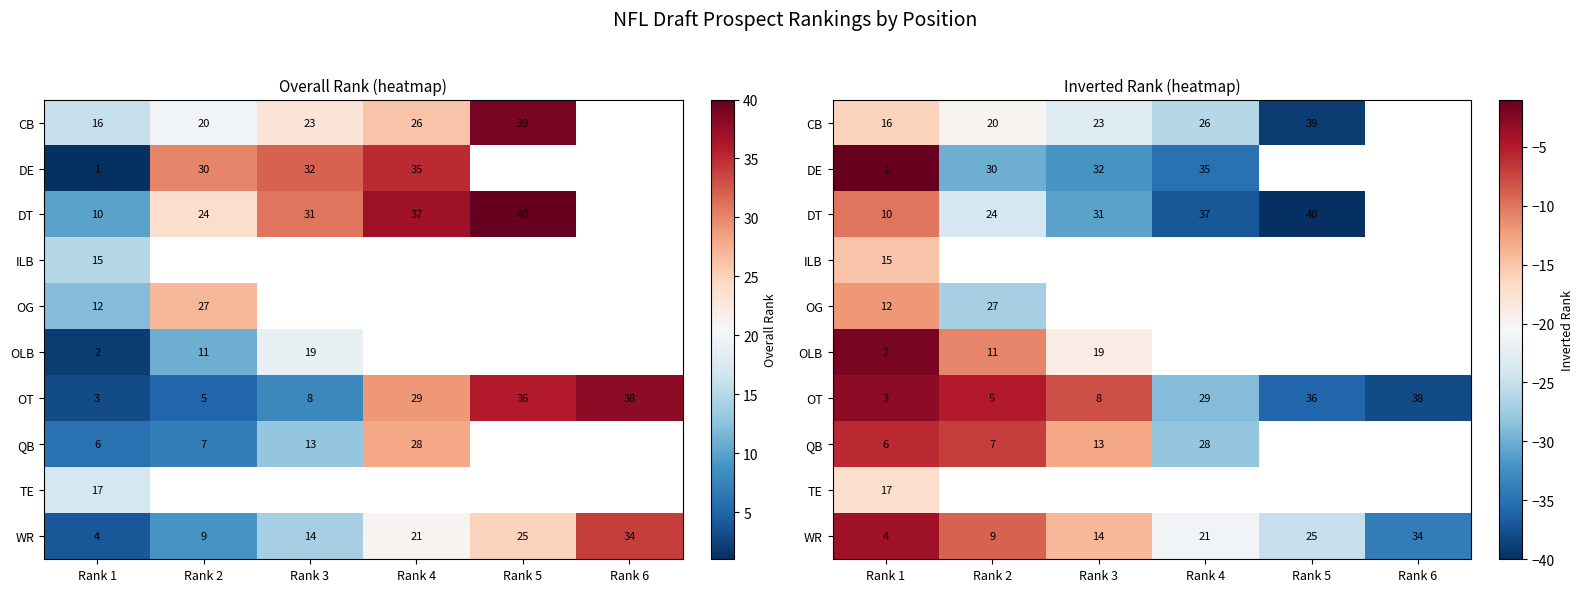

How many series are shown in this chart?

10